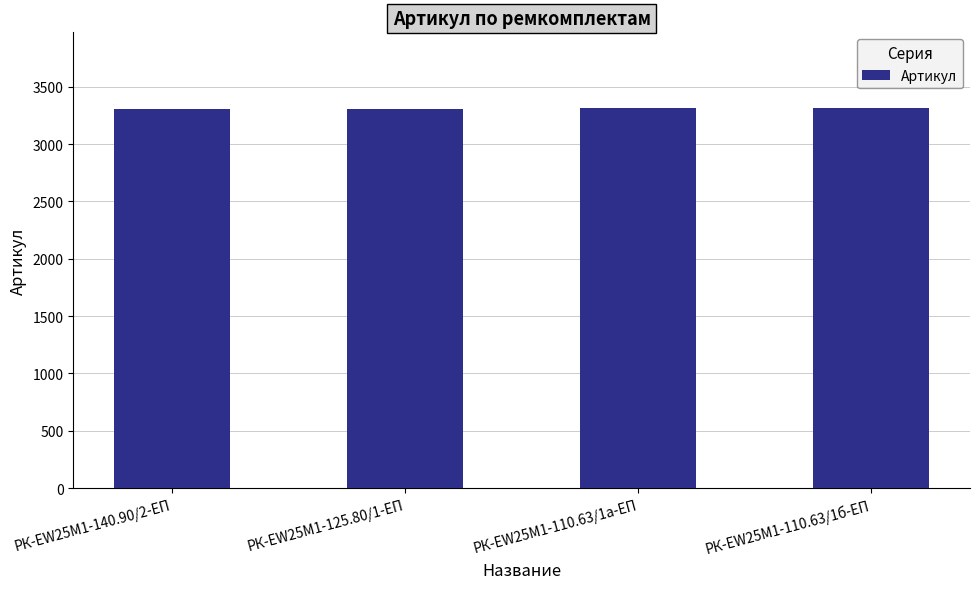

Approximately how many times larger is the value at РК-EW25M1-110.63/1б-ЕП compared to РК-EW25M1-110.63/1а-ЕП?

1.0